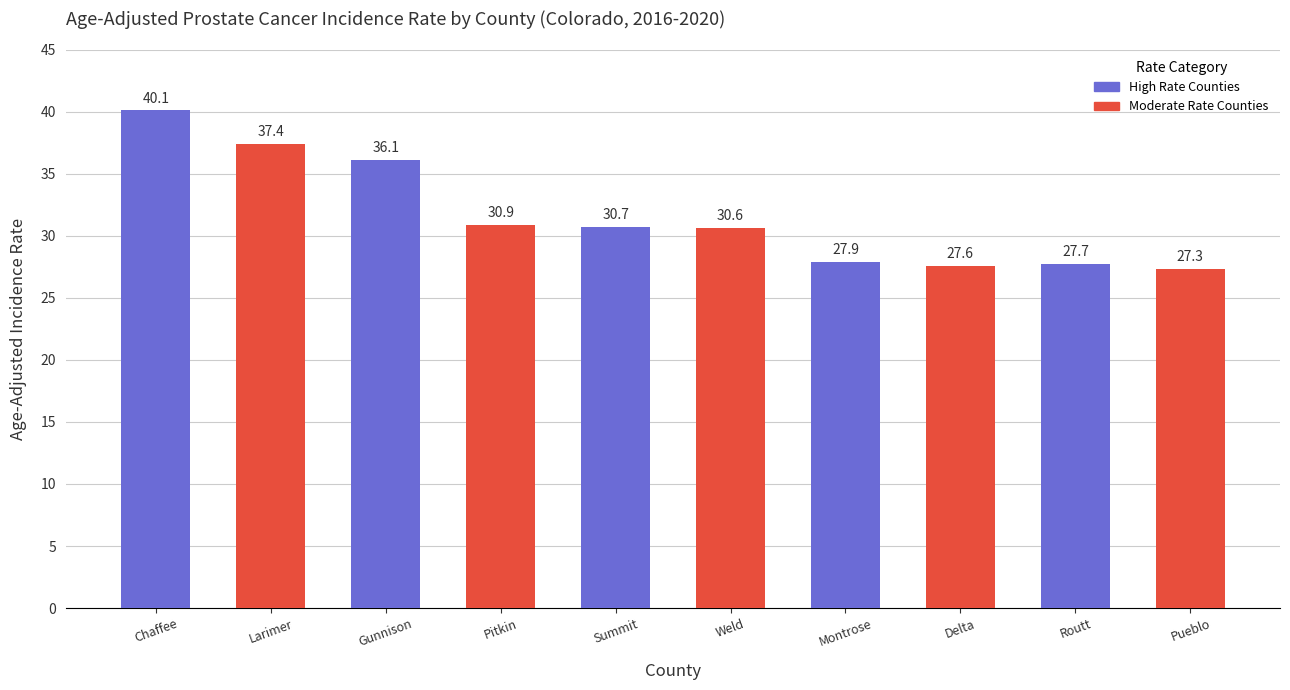

Where does the data first go above 30?

Chaffee